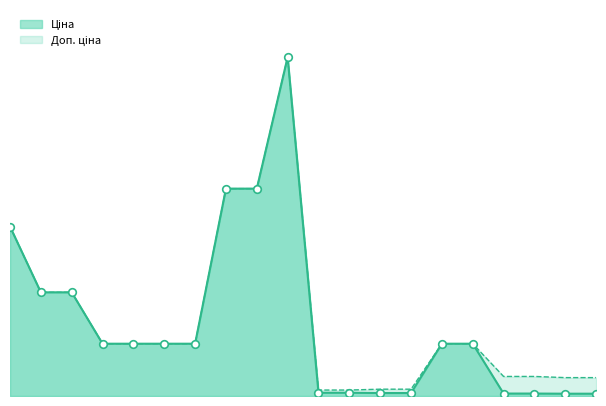

At how many categories does at least one series exceed 34173?

3